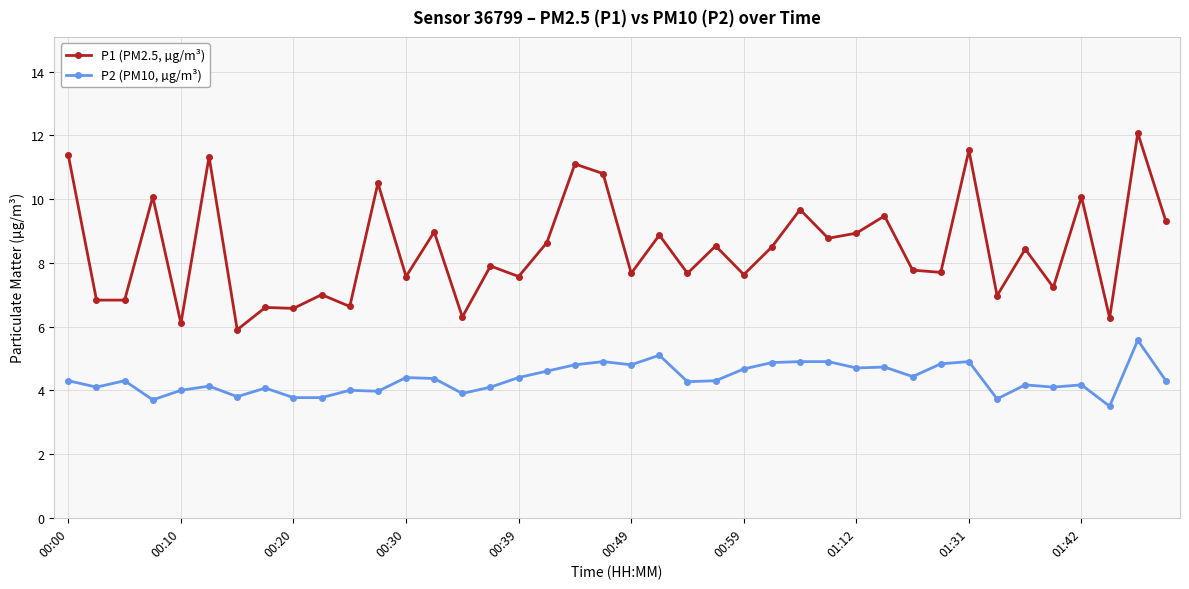

What is the sum of all P2 (PM10, µg/m³) values?

174.3